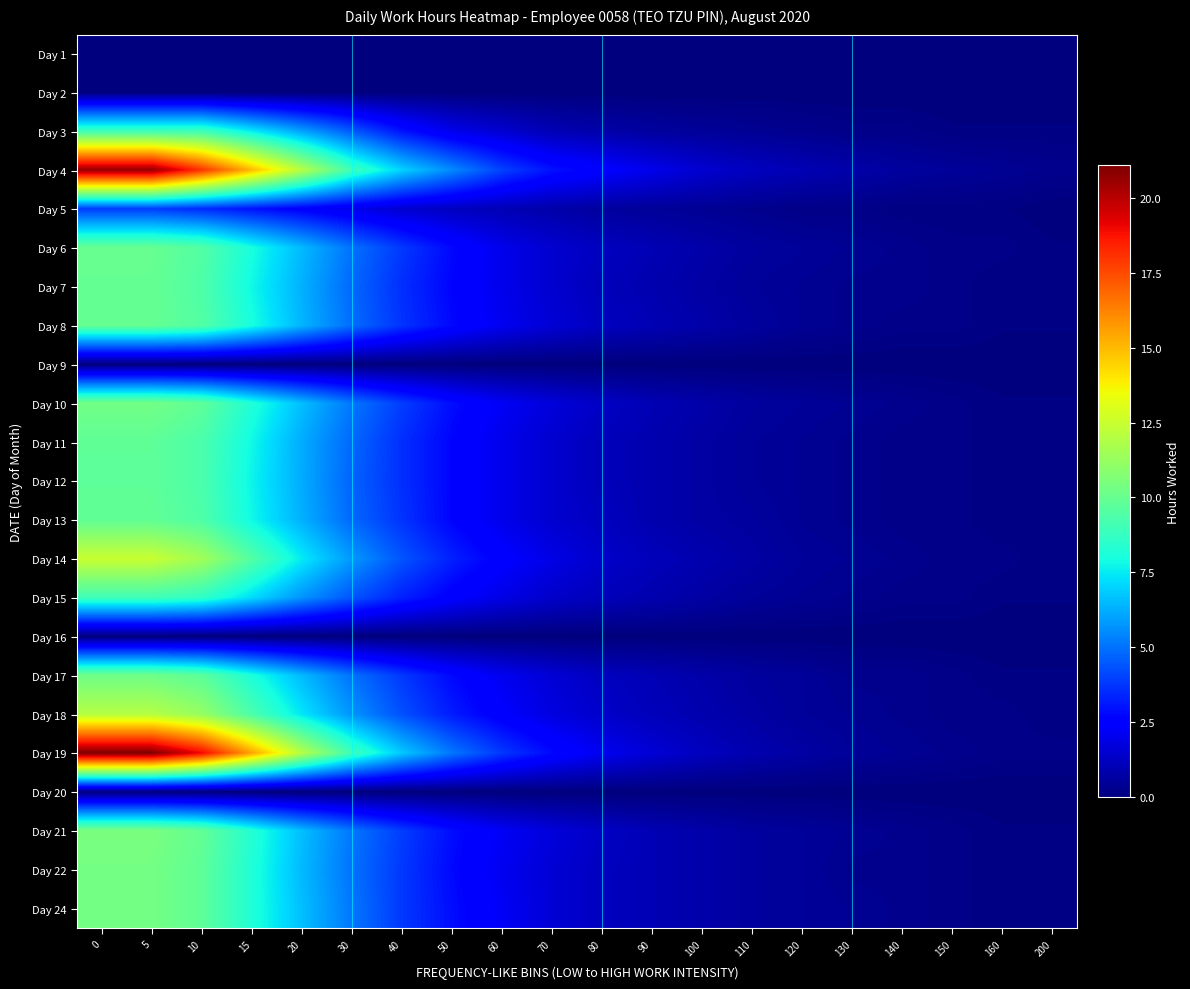

Which has a higher value, 130 or 50?

130